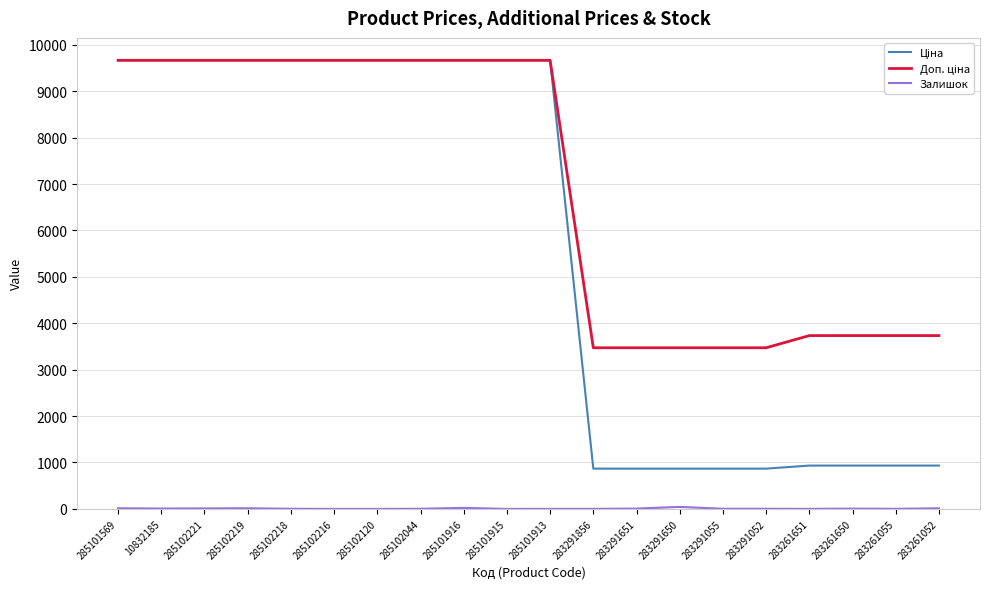

What is the difference between the highest and lowest values at 285101915?

9664.7